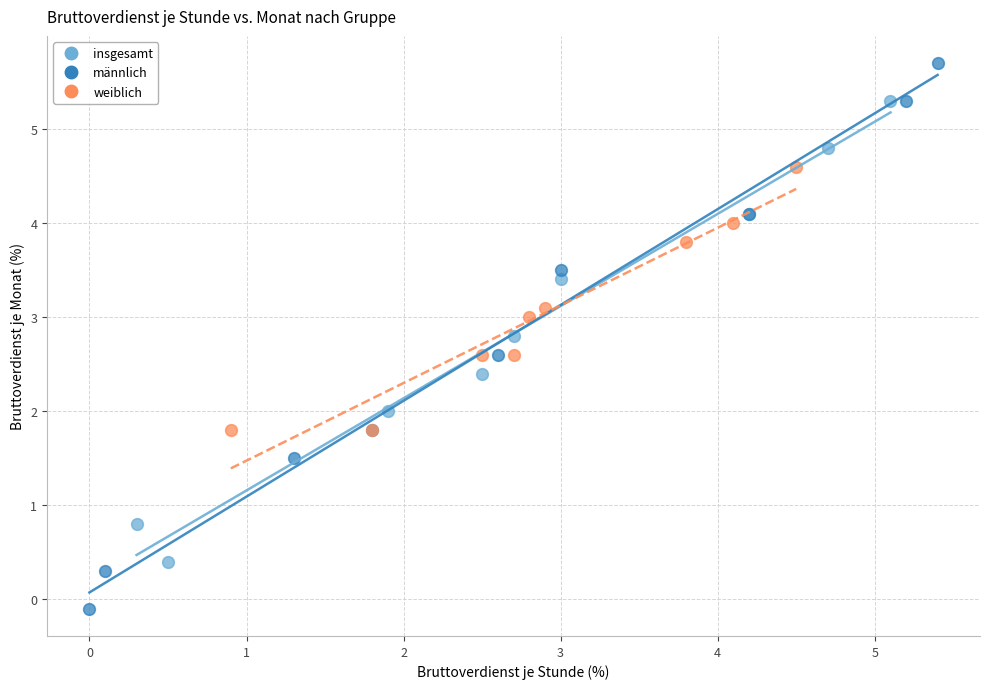

Which series has the widest spread of Y values?

männlich